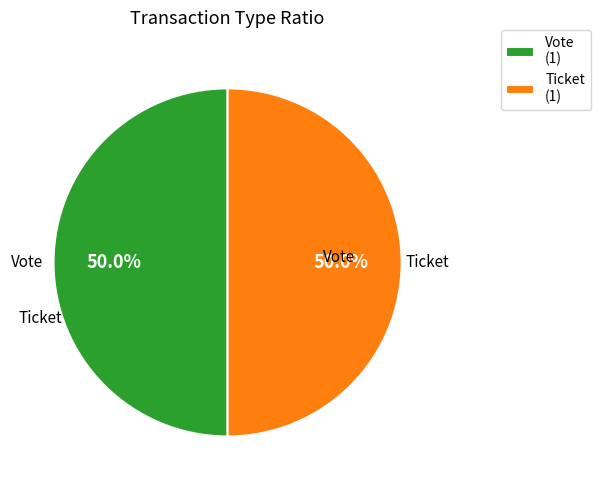

How many segments does this pie chart have?

2